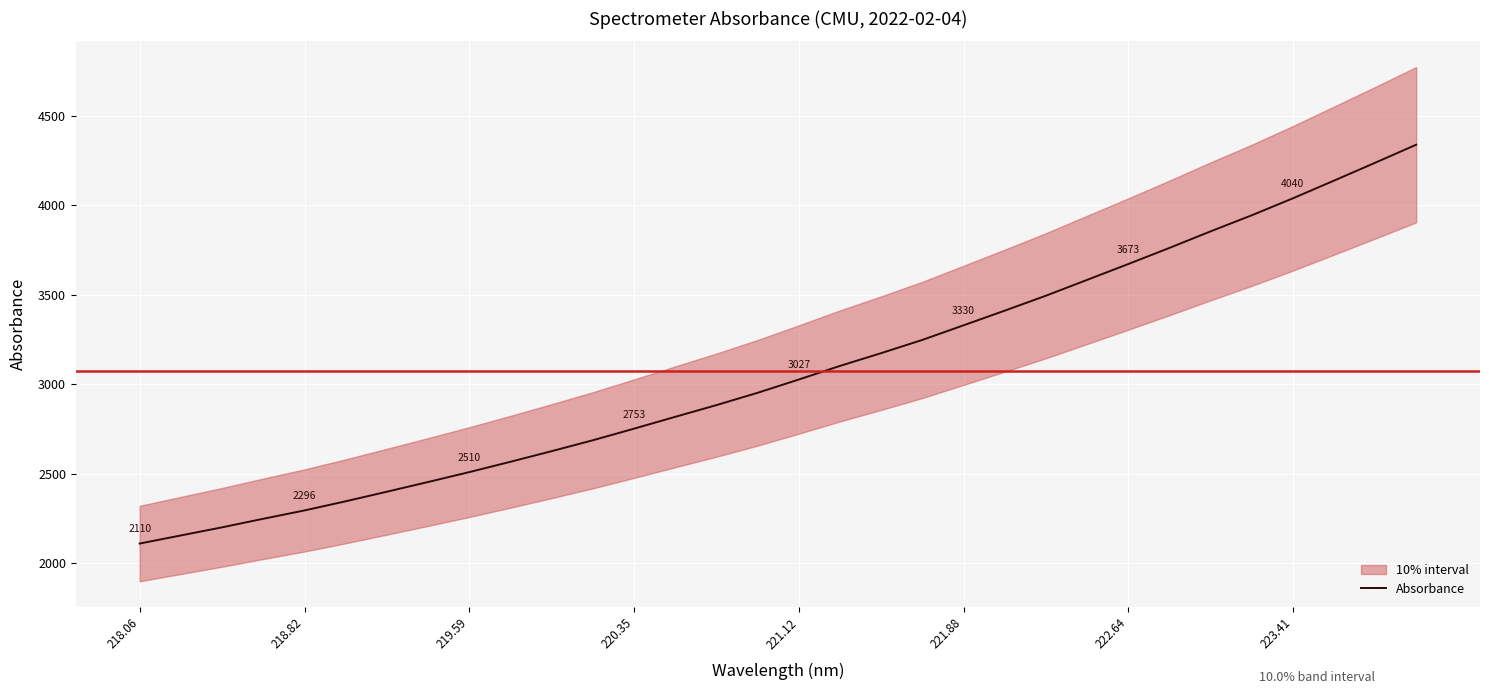

Reading right to left, list all the values displayed in this chart.

4339.4	4238.3	4138.5	4039.7	3944.8	3855.1	3762.5	3672.5	3583.9	3495.6	3412.1	3330.3	3248.7	3174.8	3103.4	3027.4	2953.1	2884.3	2819.0	2752.7	2687.9	2627.0	2567.6	2509.9	2454.6	2400.3	2346.8	2295.5	2249.0	2201.1	2155.8	2110.4